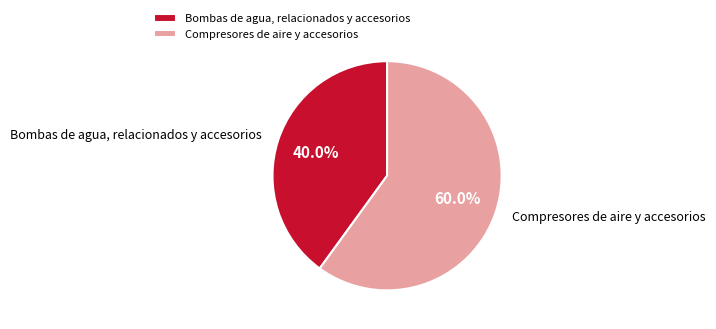

Rank the categories by value from highest to lowest.

Compresores de aire y accesorios, Bombas de agua, relacionados y accesorios